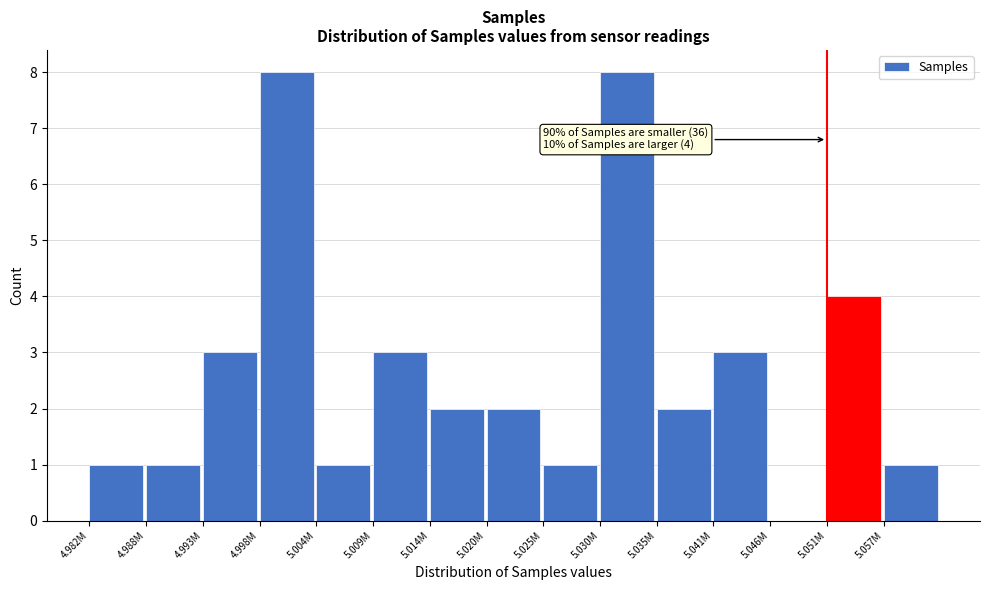

Reading left to right, what are all the values shown in this chart?

4.982M=1	4.988M=1	4.993M=3	4.998M=8	5.004M=1	5.009M=3	5.014M=2	5.020M=2	5.025M=1	5.030M=8	5.035M=2	5.041M=3	5.046M=0	5.051M=4	5.057M=1